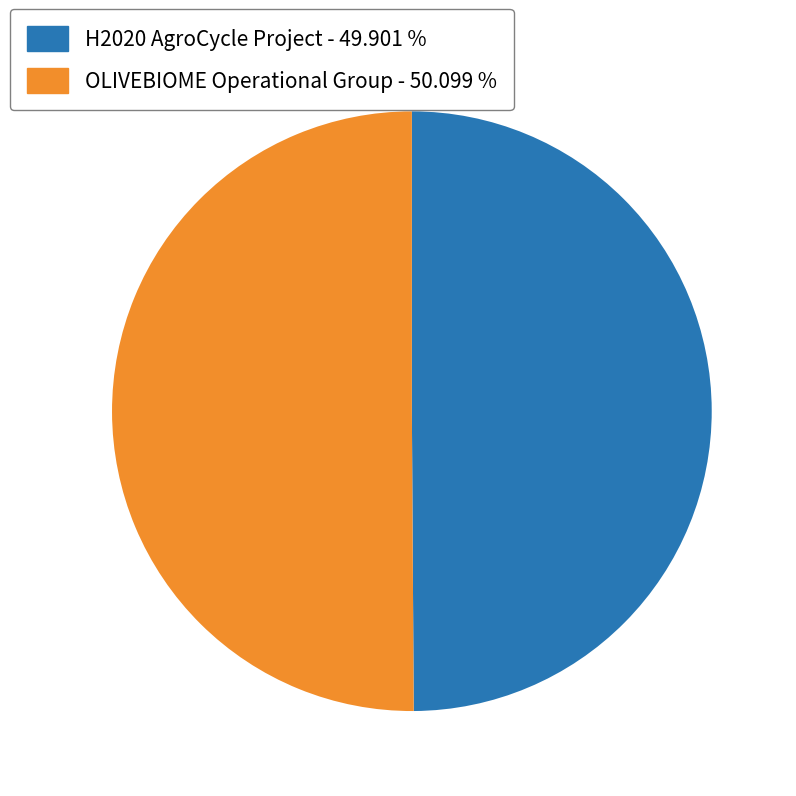

How many slices are in this pie chart?

2